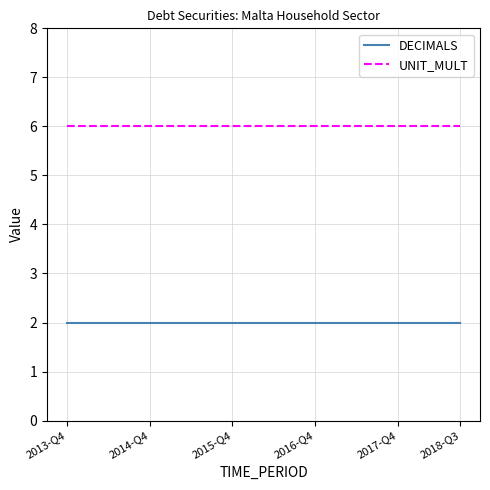

What are all the series names shown in the legend?

DECIMALS, UNIT_MULT